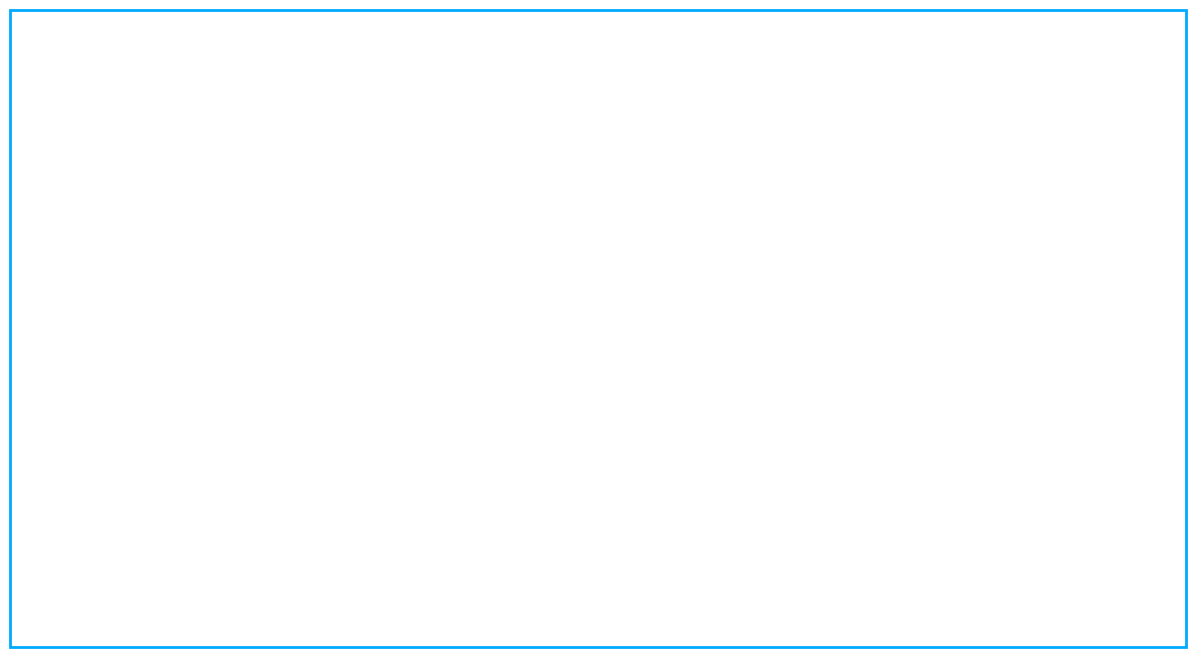

To the nearest percent, what is the difference between the largest and smallest slice percentages?

22%